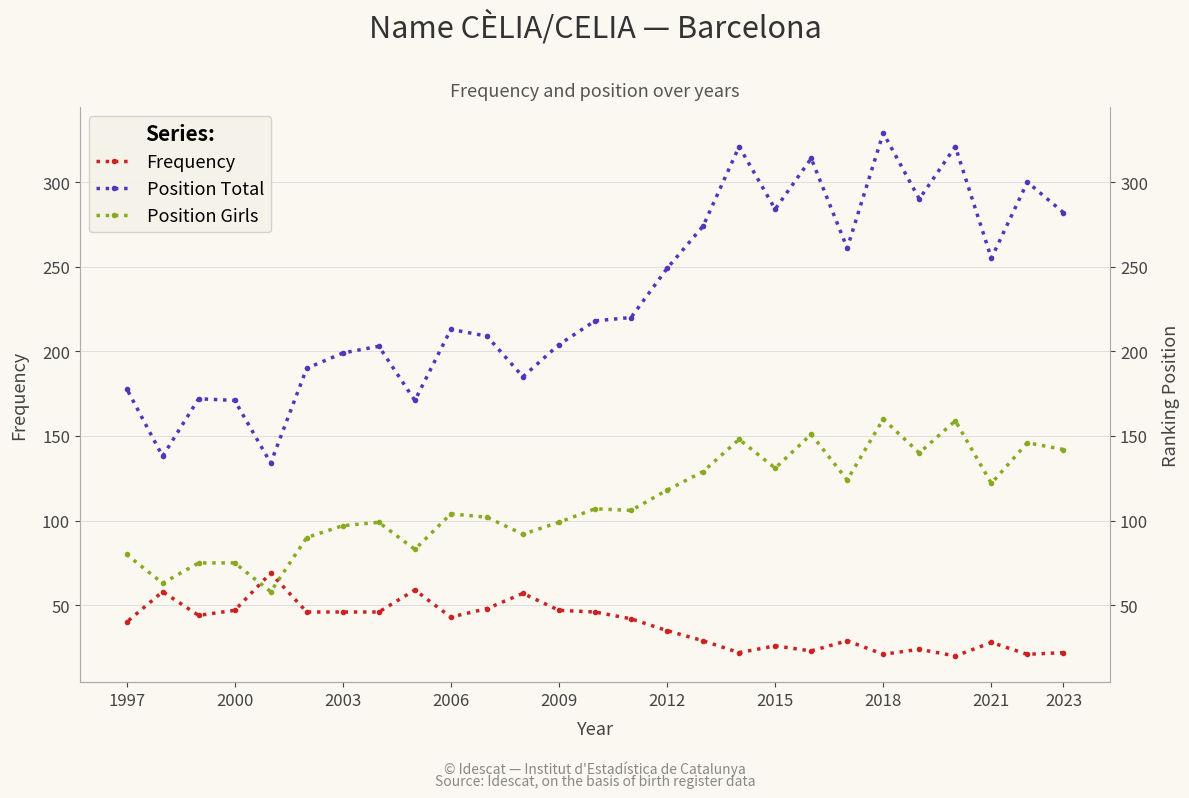

How many interior local peaks does the Position Girls series have?

8